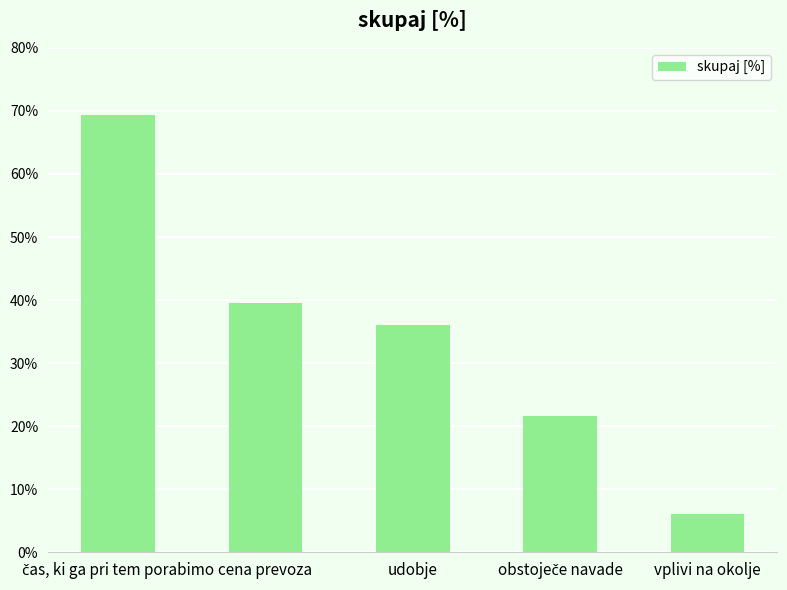

What is the change in value from udobje to vplivi na okolje?

-30.0